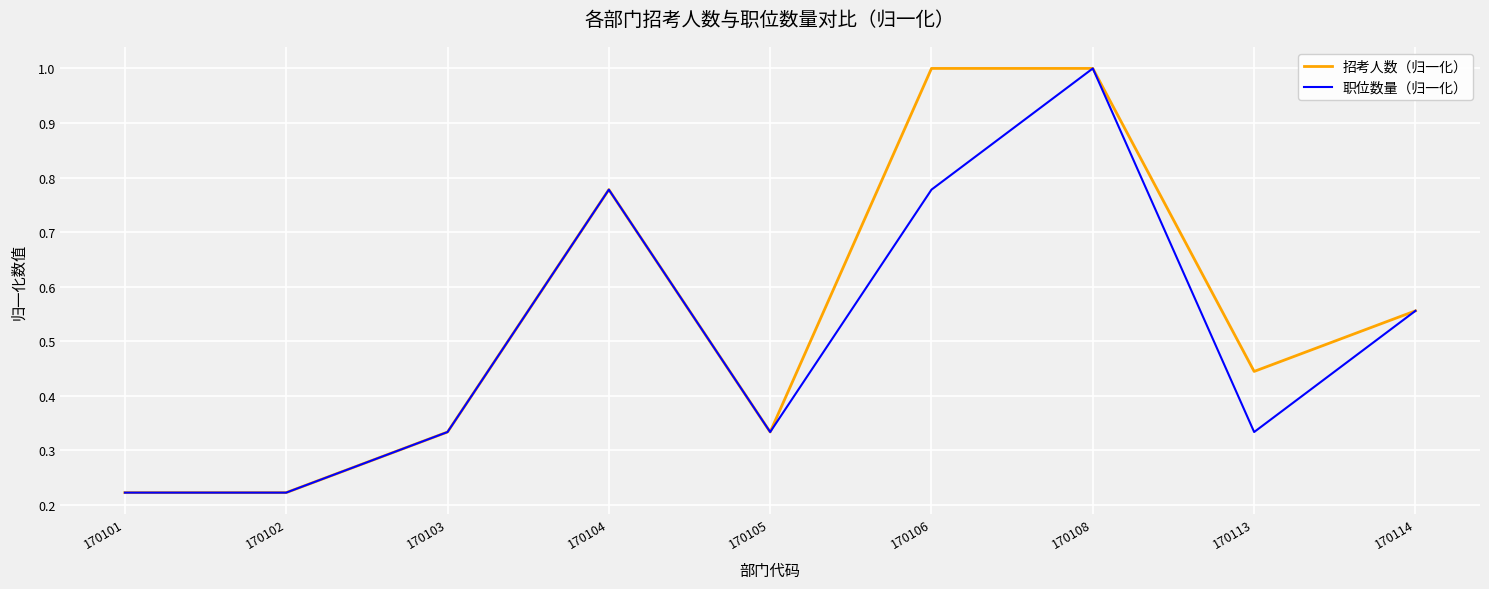

What is the highest value of the 招考人数（归一化） series?

1.0